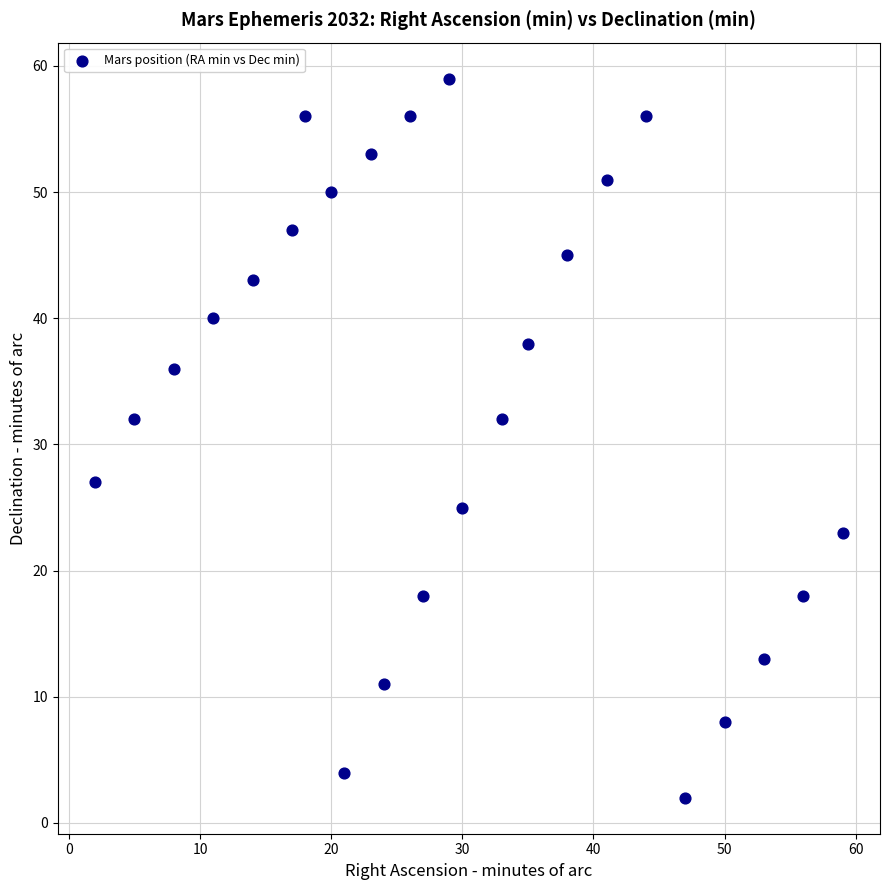

What is the range of X values (max minus min)?

57